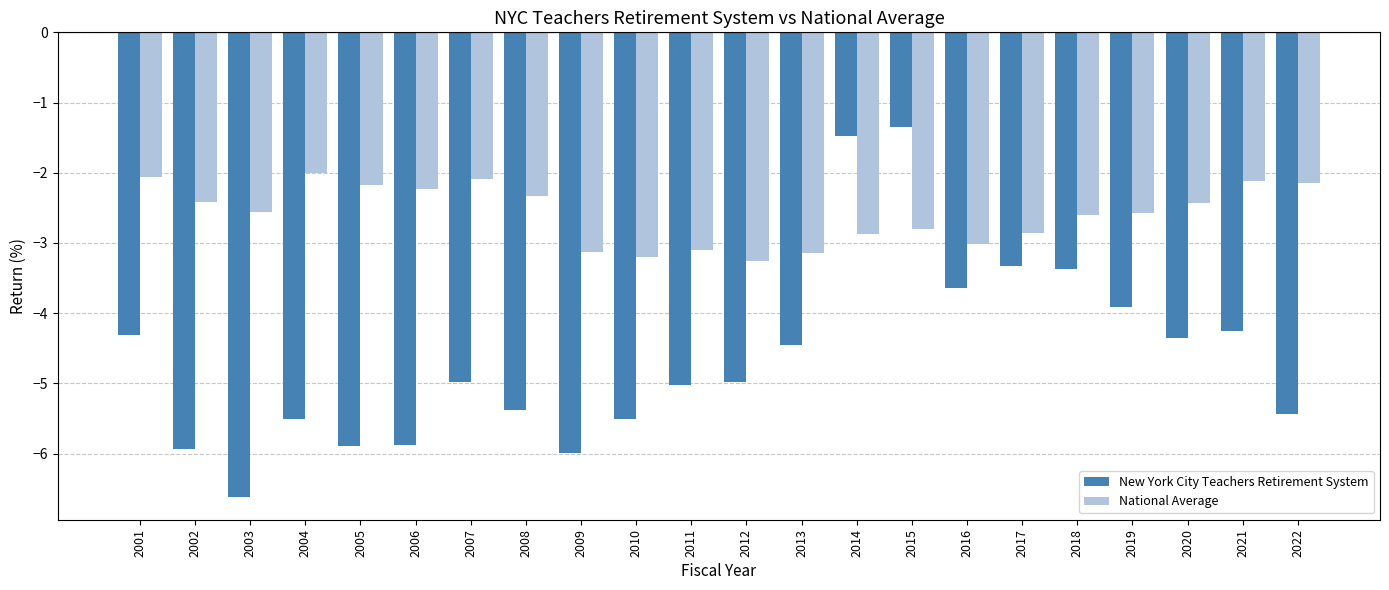

Which series has the widest spread of values?

New York City Teachers Retirement System